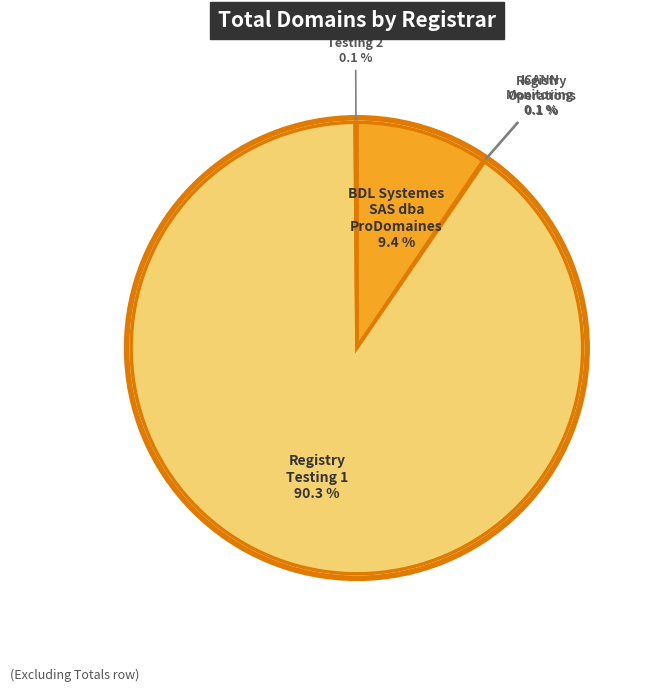

To the nearest percent, what is the average slice percentage?

20%